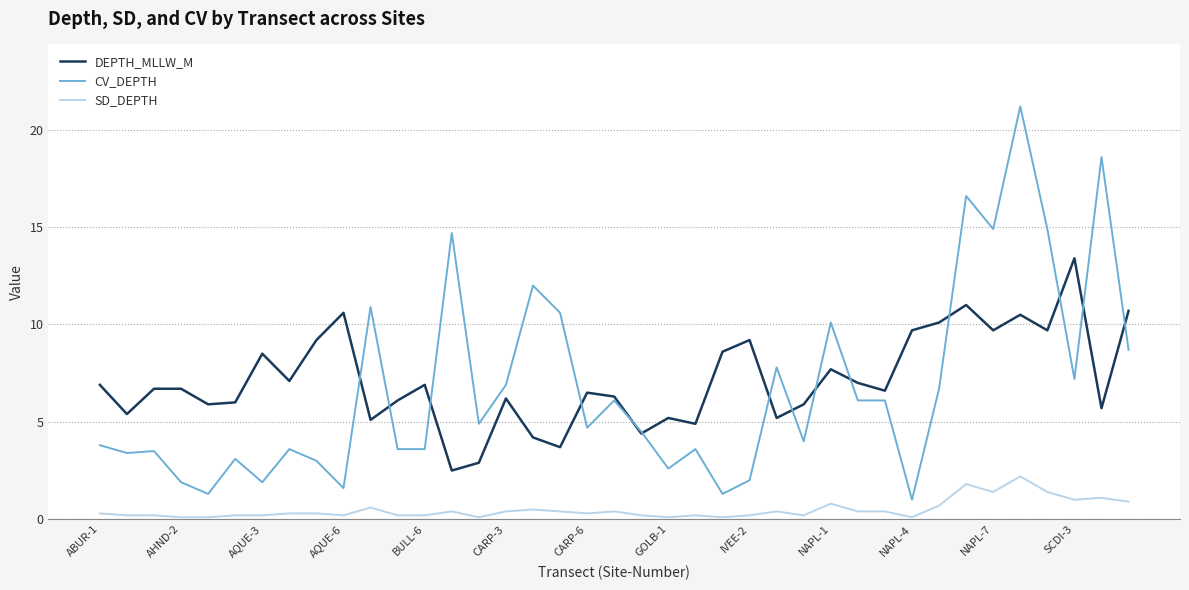

Does the chart display data point markers on the line(s)?

No